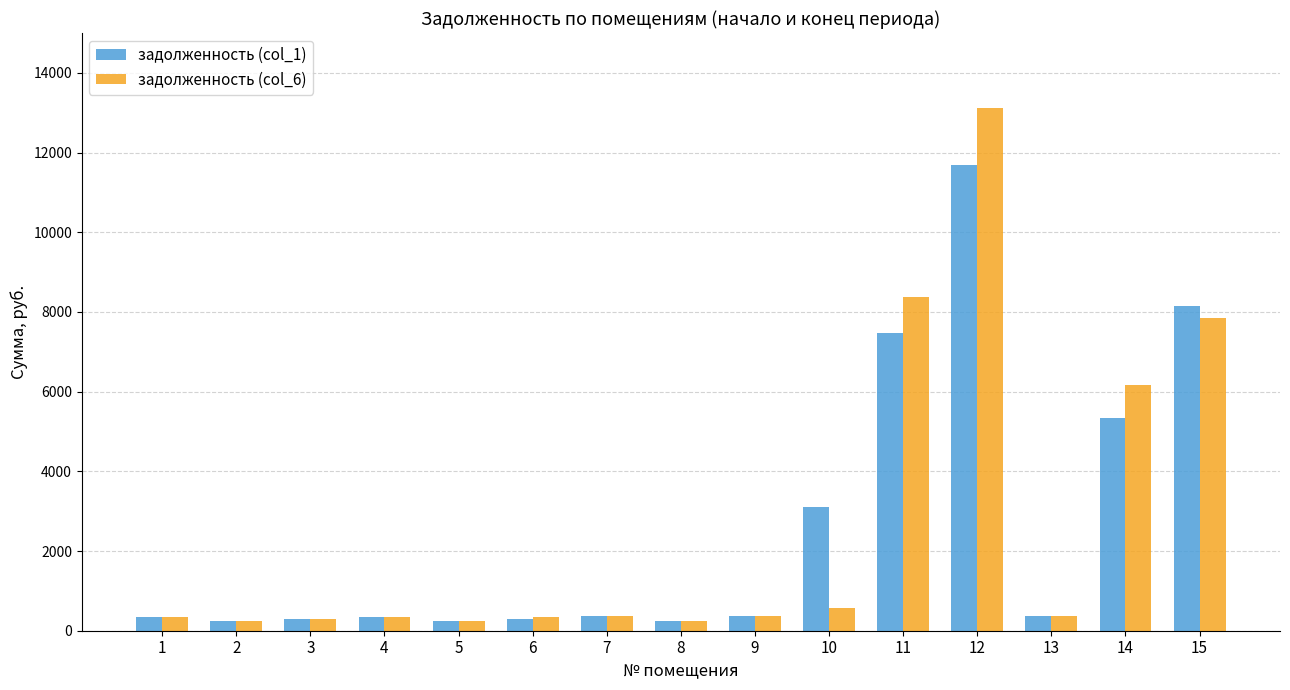

At which label does задолженность (col_6) first exceed 365?

7